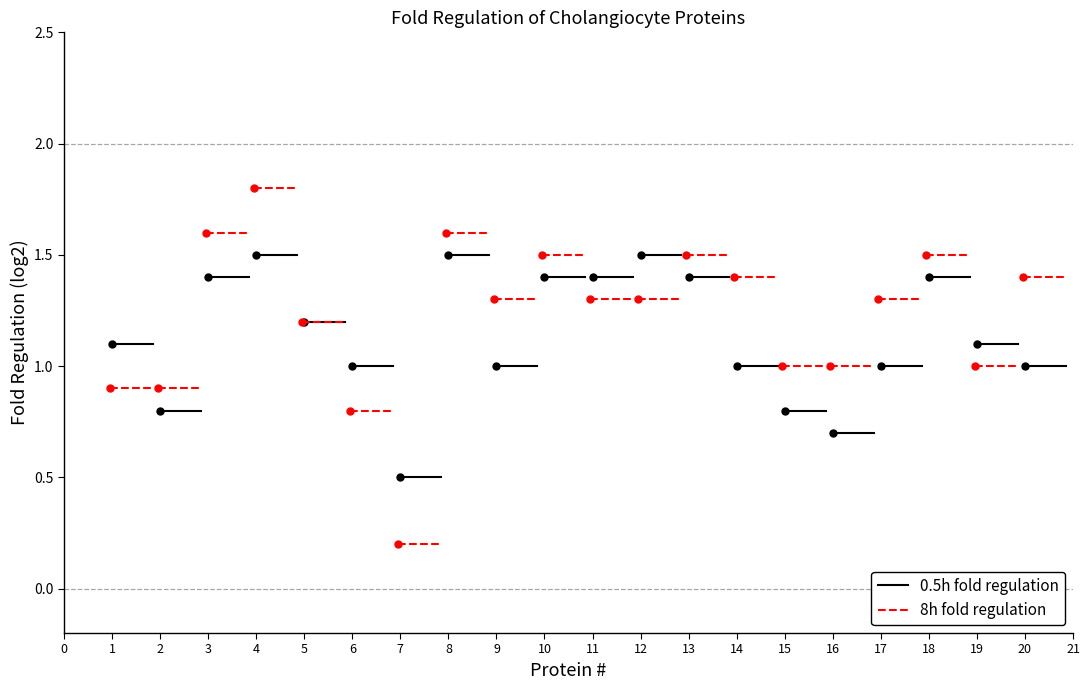

The value of 0.5h at 1 is 0.5. True or false?

False